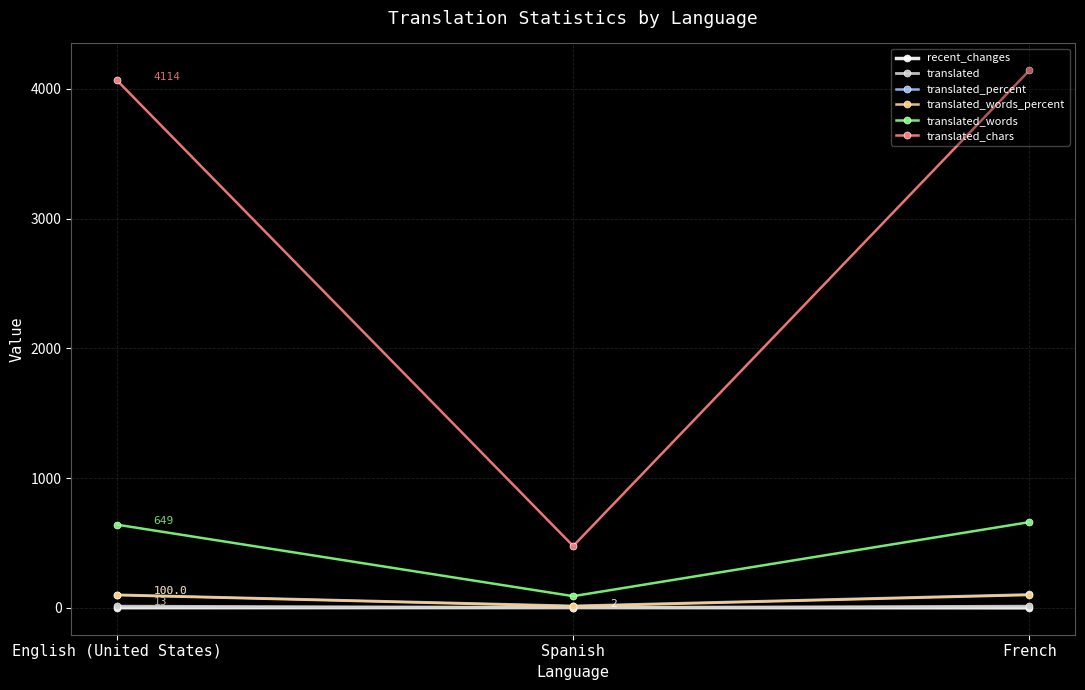

Which label corresponds to the smallest value in the chart?

French